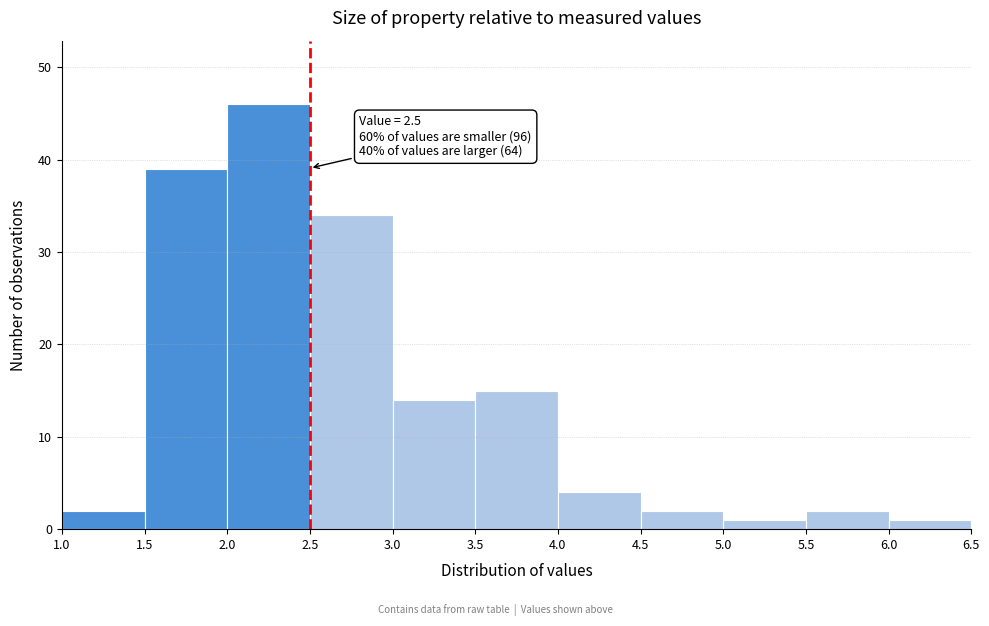

Which range on the x-axis has the tallest bar?

2.0 to 2.5